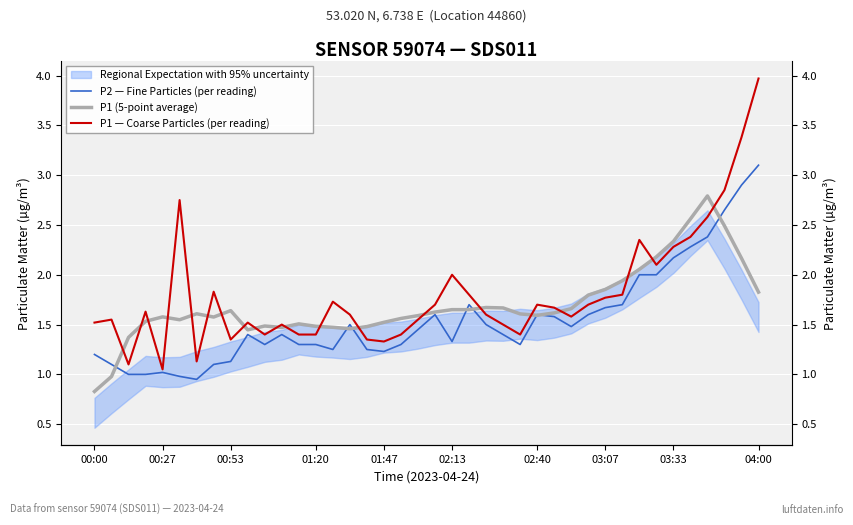

After their last crossing, which series has the higher values: P1 (5-point average) or P2 — Fine Particles (per reading)?

P2 — Fine Particles (per reading)